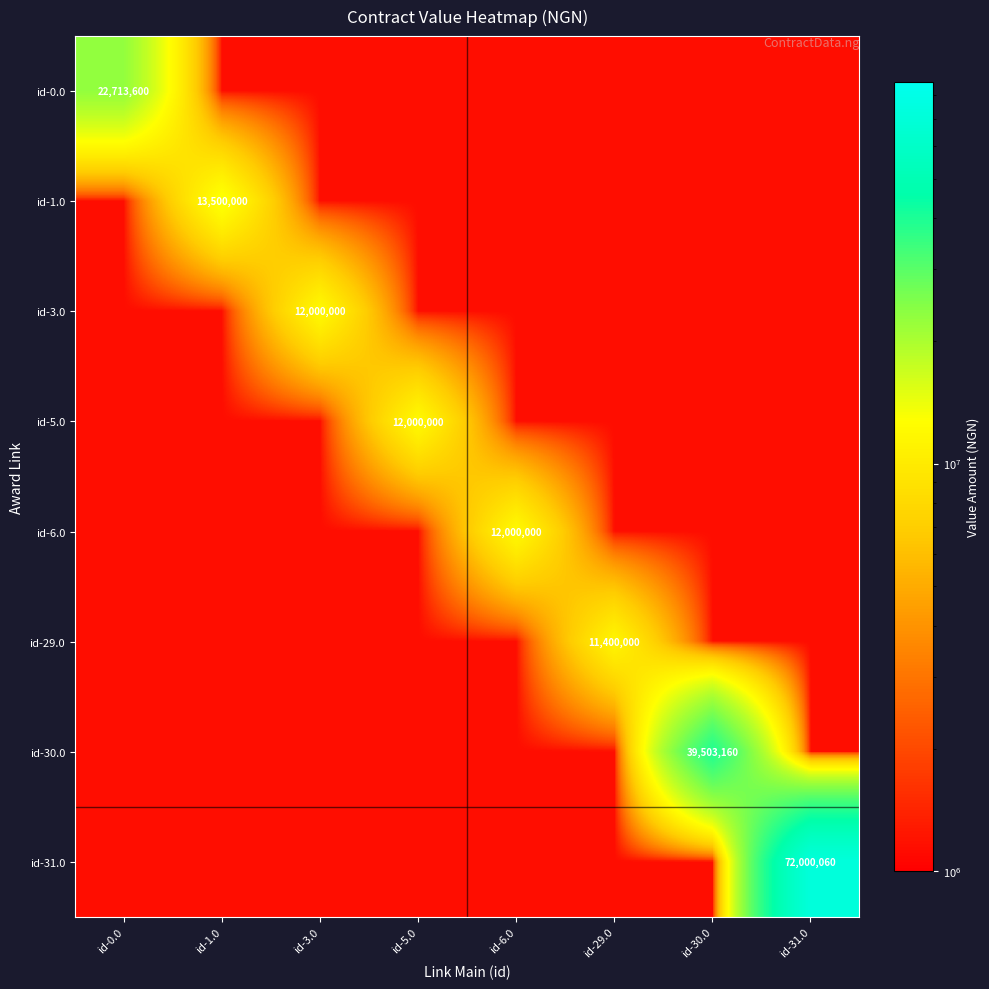

What is the greatest value displayed?

72000060